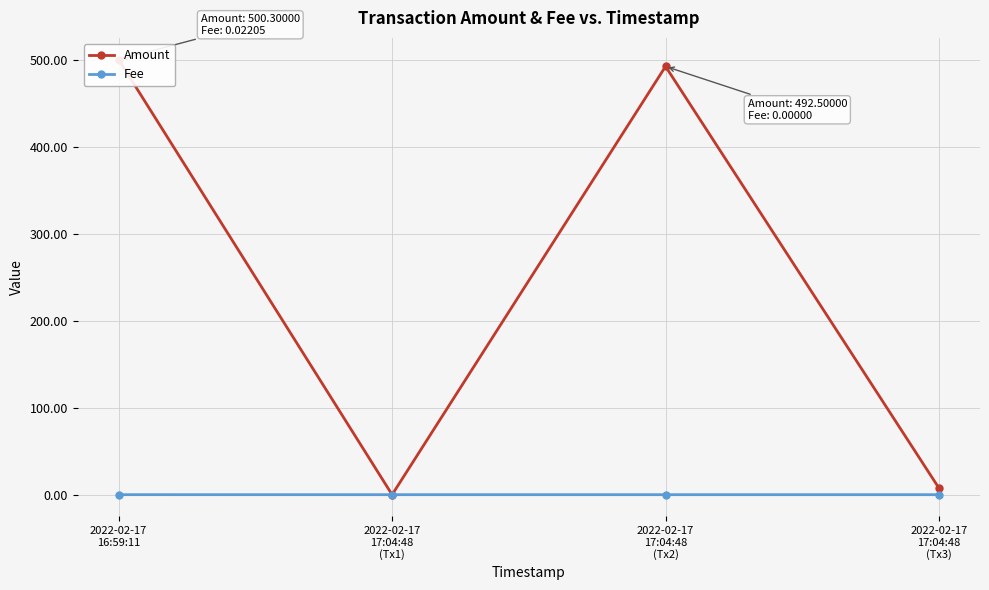

What is the label of the 4th point from the left?

2022-02-17
17:04:48
(Tx3)